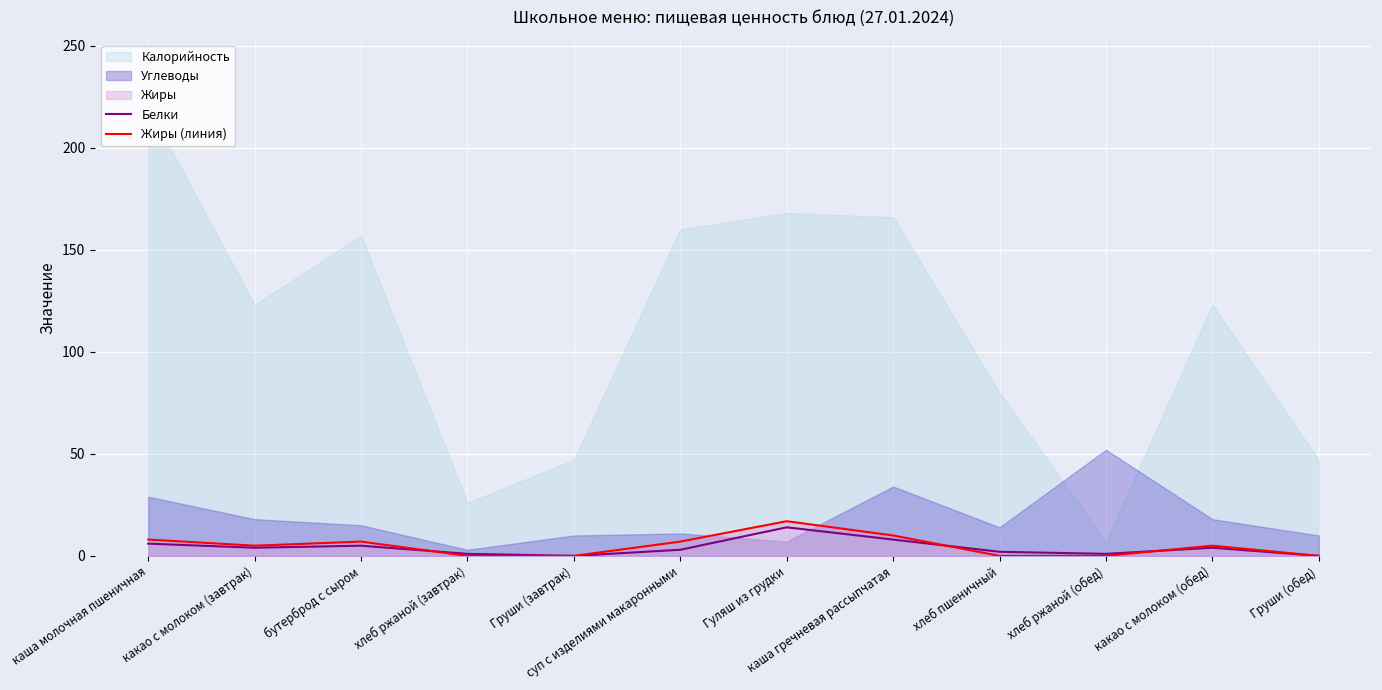

True or false: Белки has more than 2 interior local peaks.

True